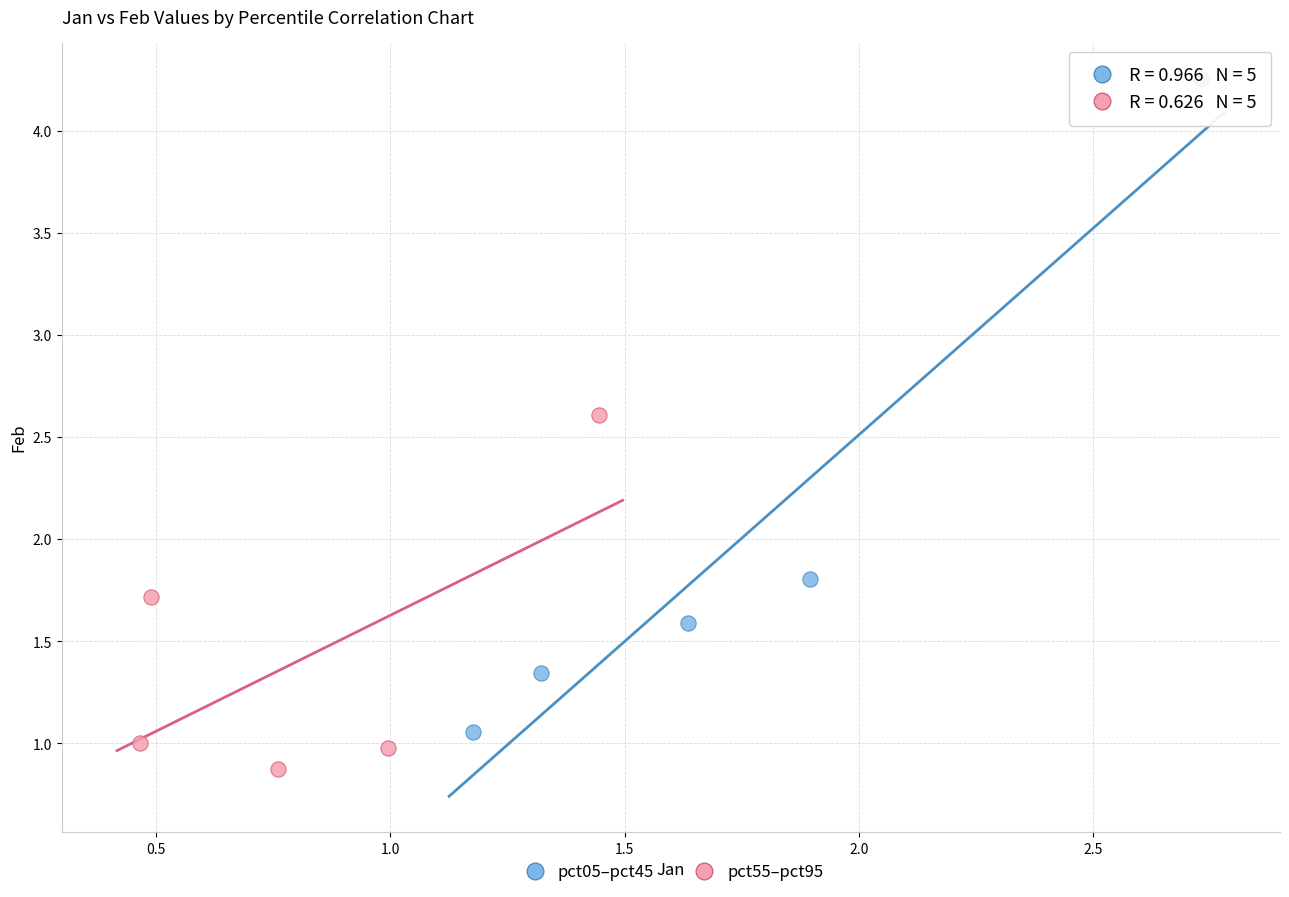

Which series reaches the maximum Y coordinate?

pct05–pct45